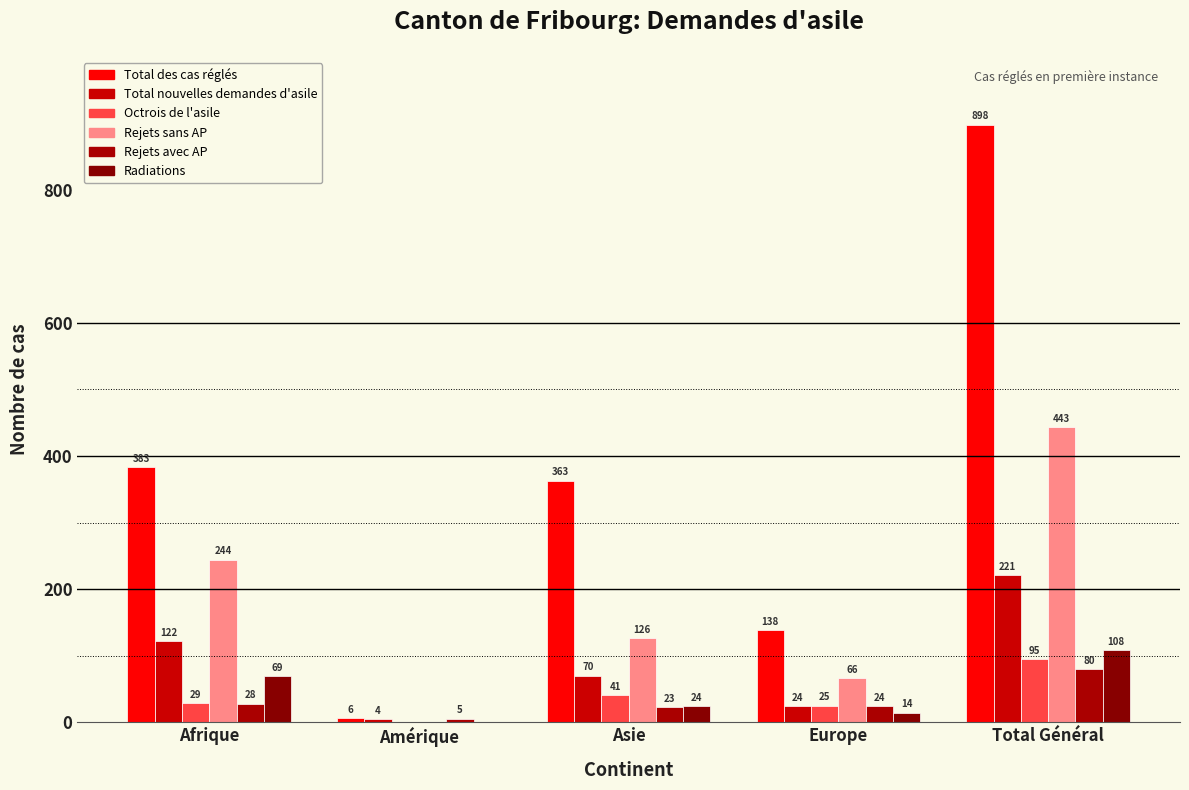

What is the average value of the Total des cas réglés series?

358